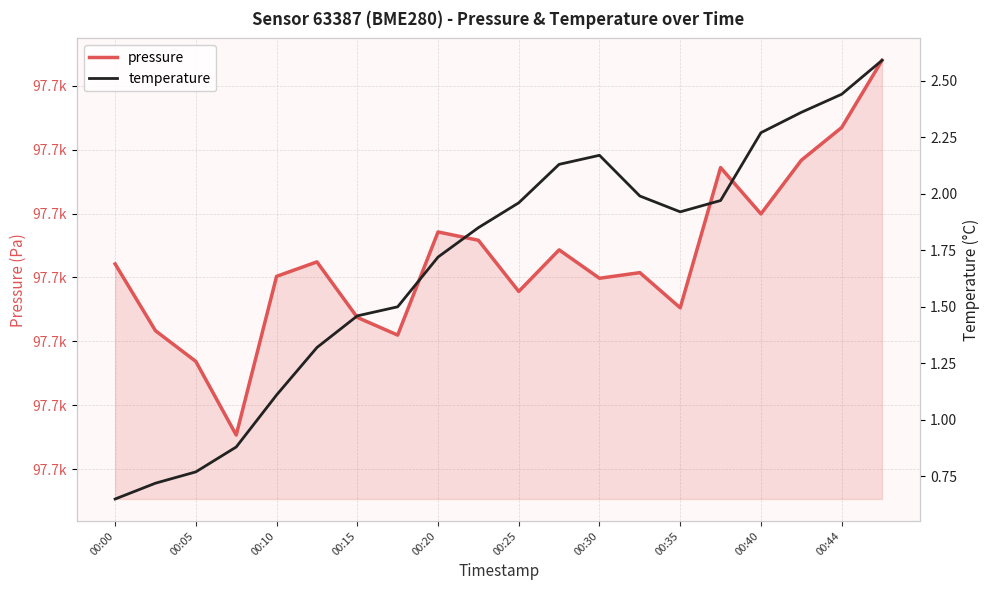

True or false: pressure has a value of 45508.2 at 13.

False